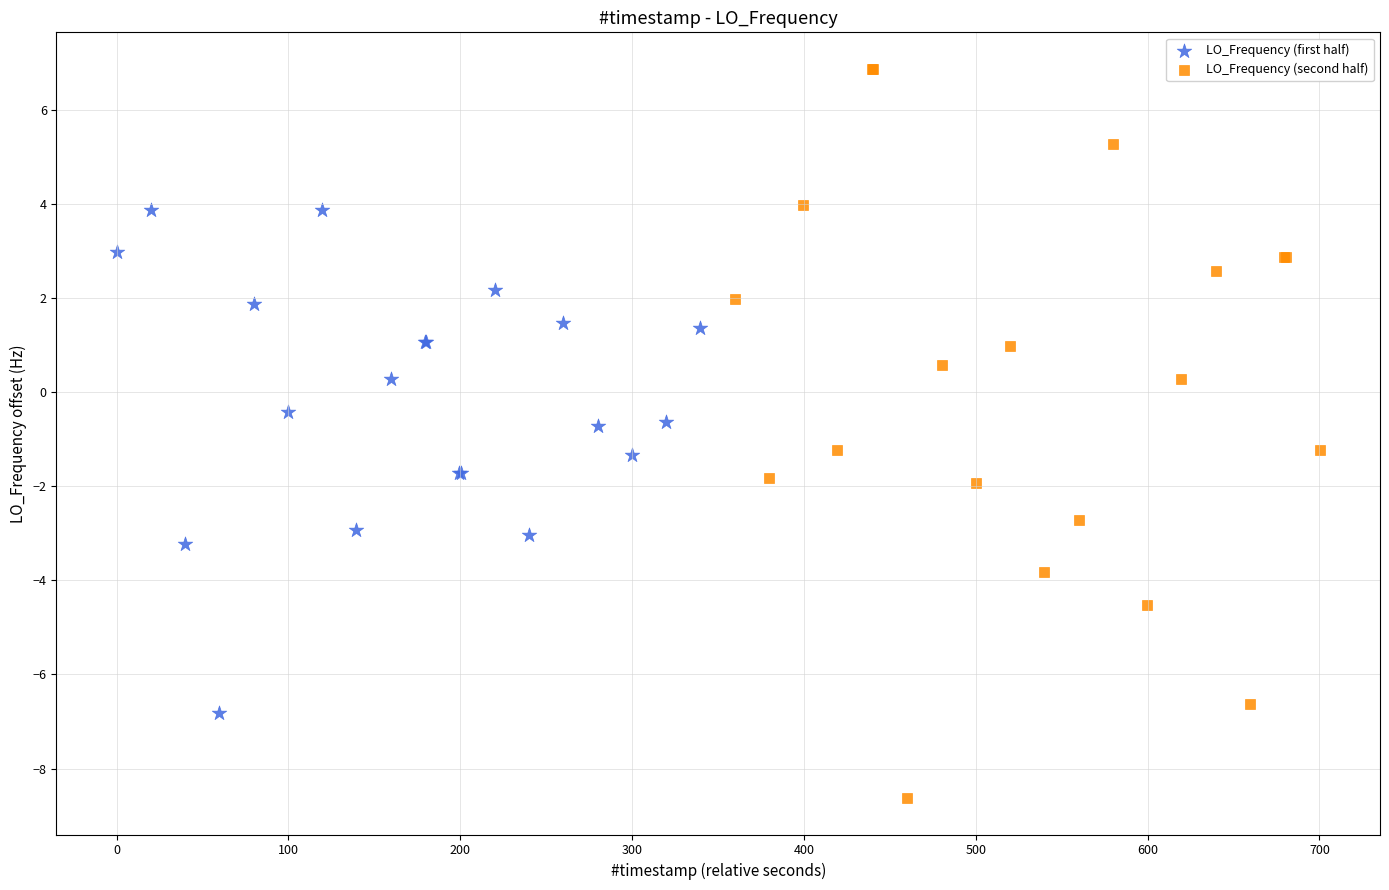

Which series has the largest Y range (max minus min)?

LO_Frequency (second half)